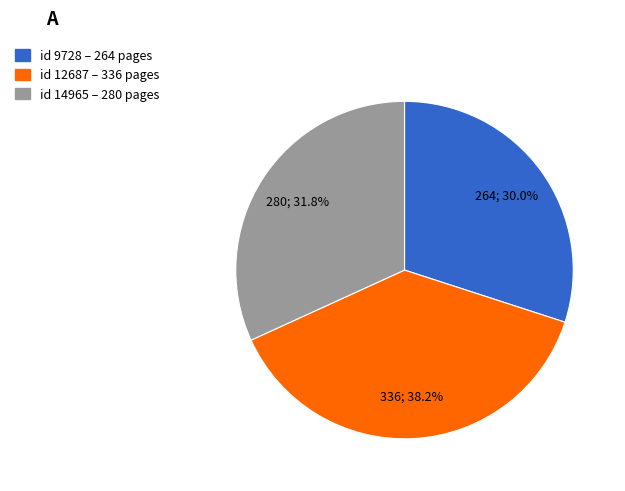

Is there a majority slice in this chart?

No